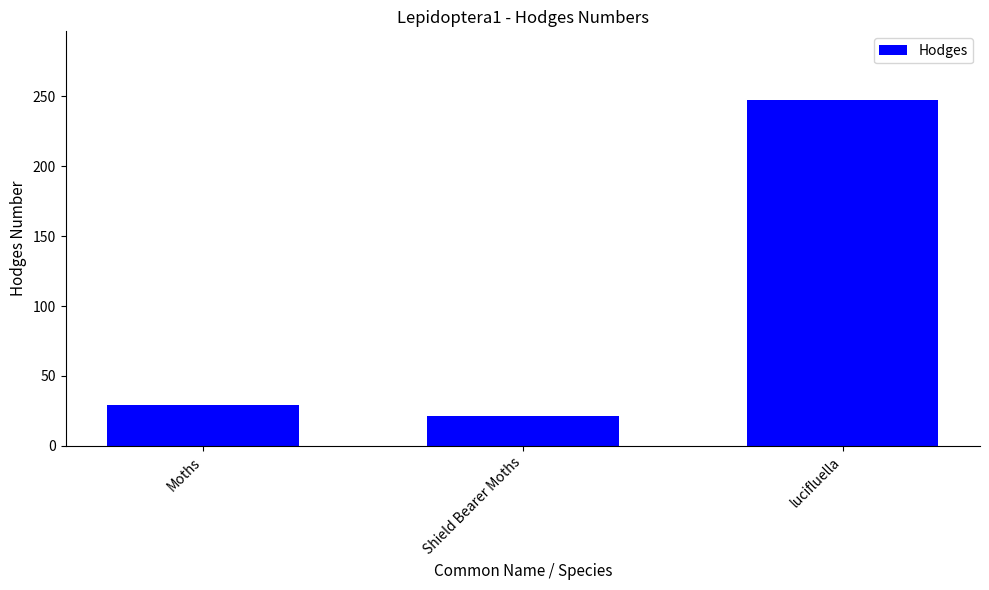

What is the maximum value shown in the chart?

247.0